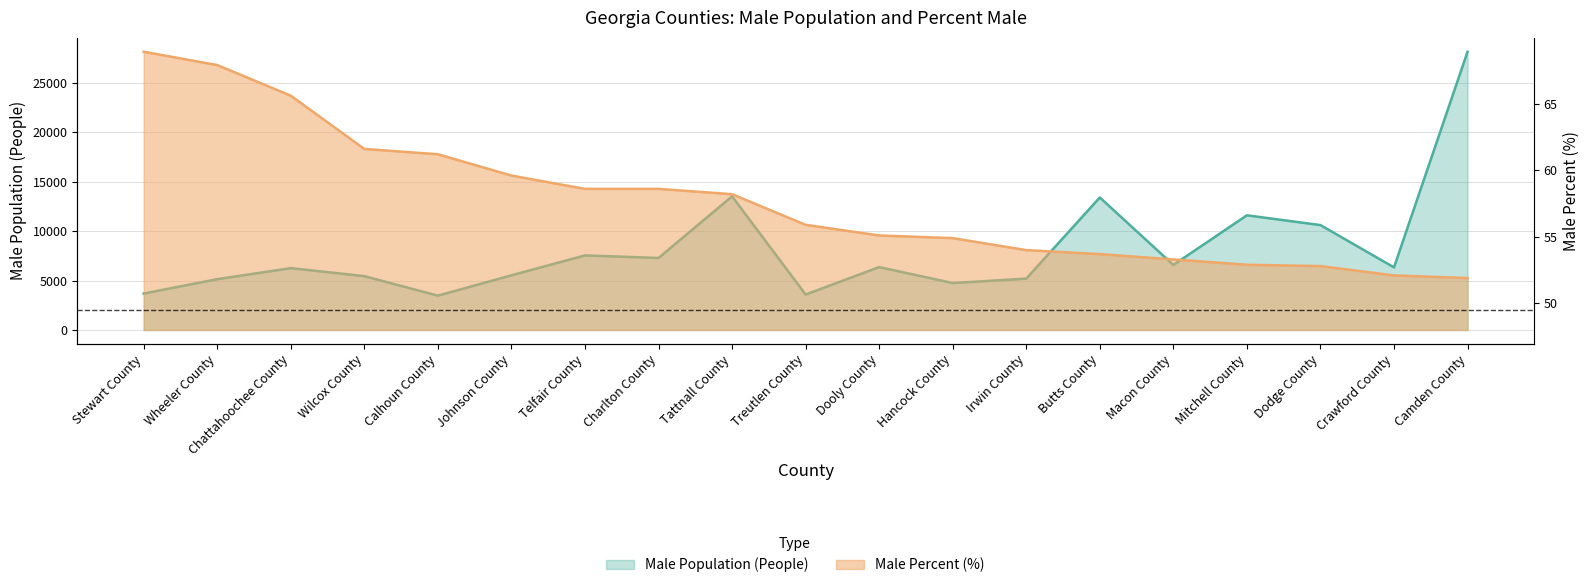

What are all the series names shown in the legend?

Male Population (People), Male Percent (%)